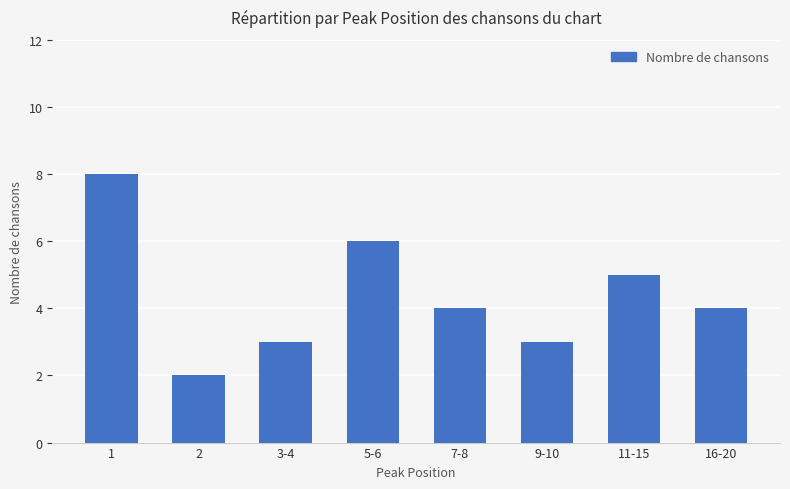

What position from the left is 2?

2